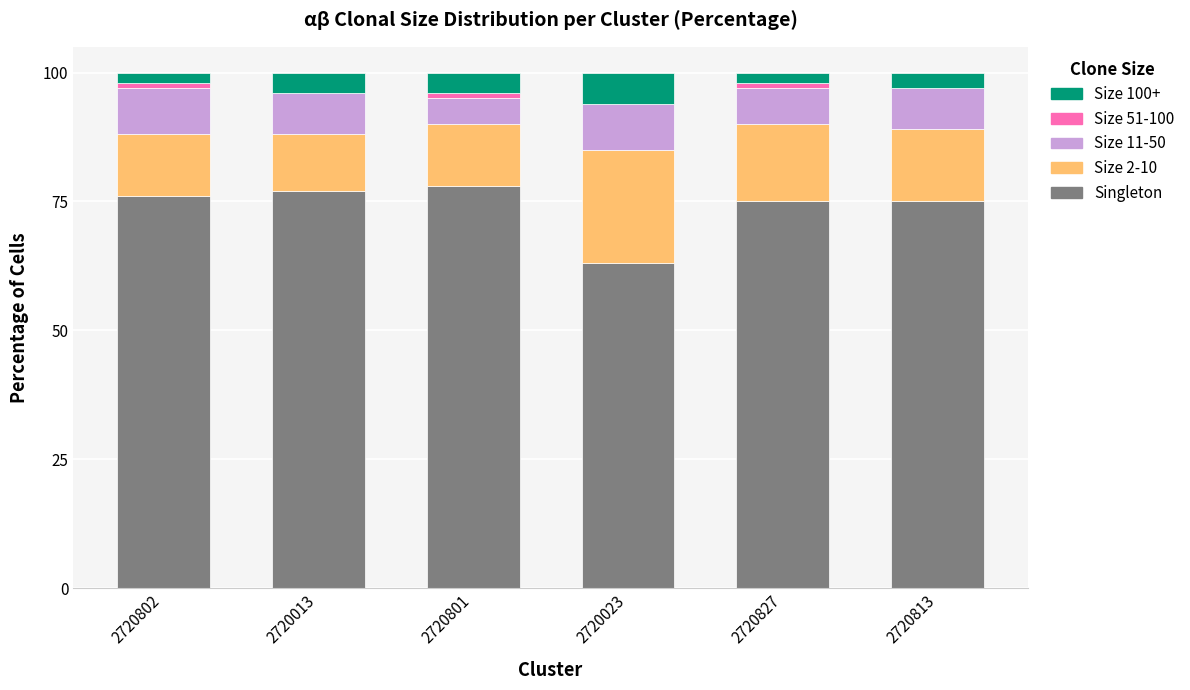

Count the number of data series in this chart.

5